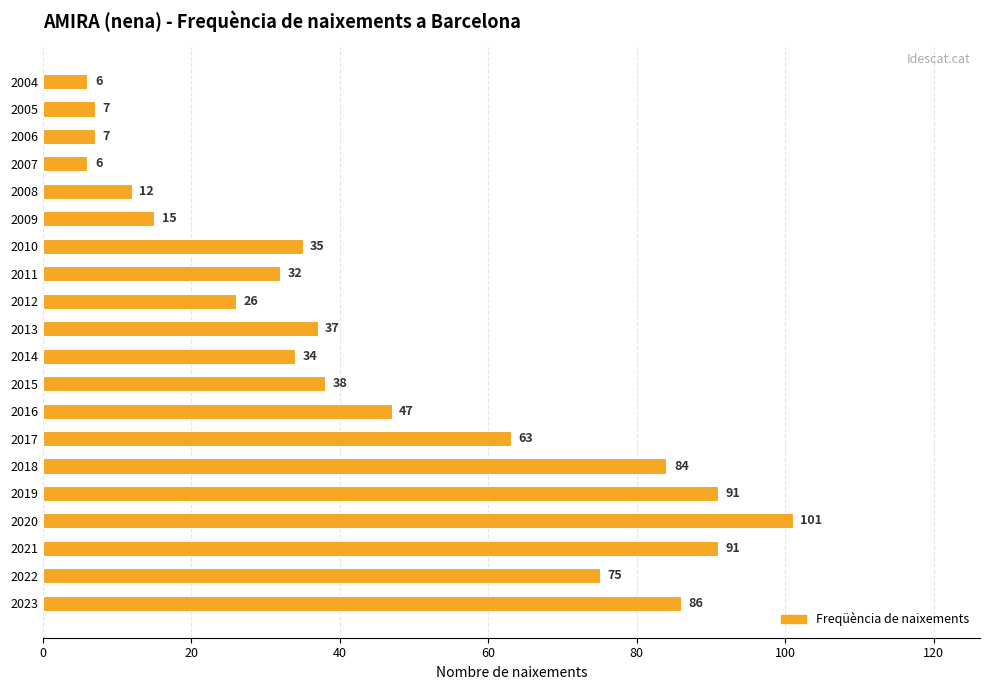

What is the ratio of the value at 2013 to the value at 2021?

0.4